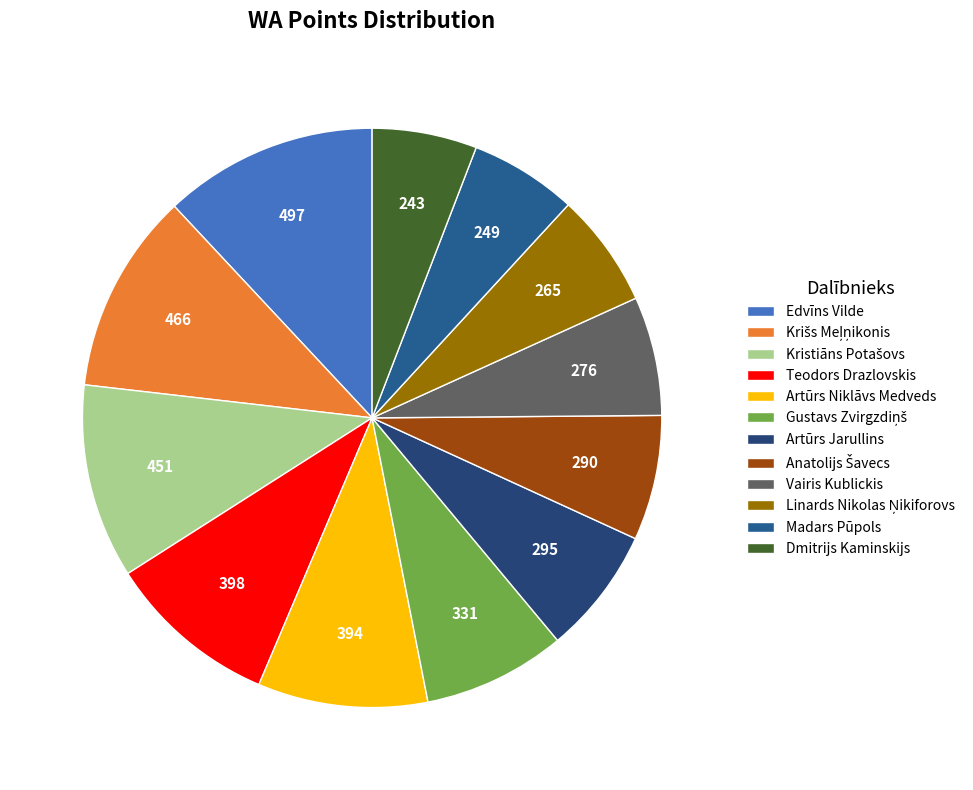

Rank the categories by value from highest to lowest.

Edvīns Vilde, Krišs Meļņikonis, Kristiāns Potašovs, Teodors Drazlovskis, Artūrs Niklāvs Medveds, Gustavs Zvirgzdiņš, Artūrs Jarullins, Anatolijs Šavecs, Vairis Kublickis, Linards Nikolas Ņikiforovs, Madars Pūpols, Dmitrijs Kaminskijs